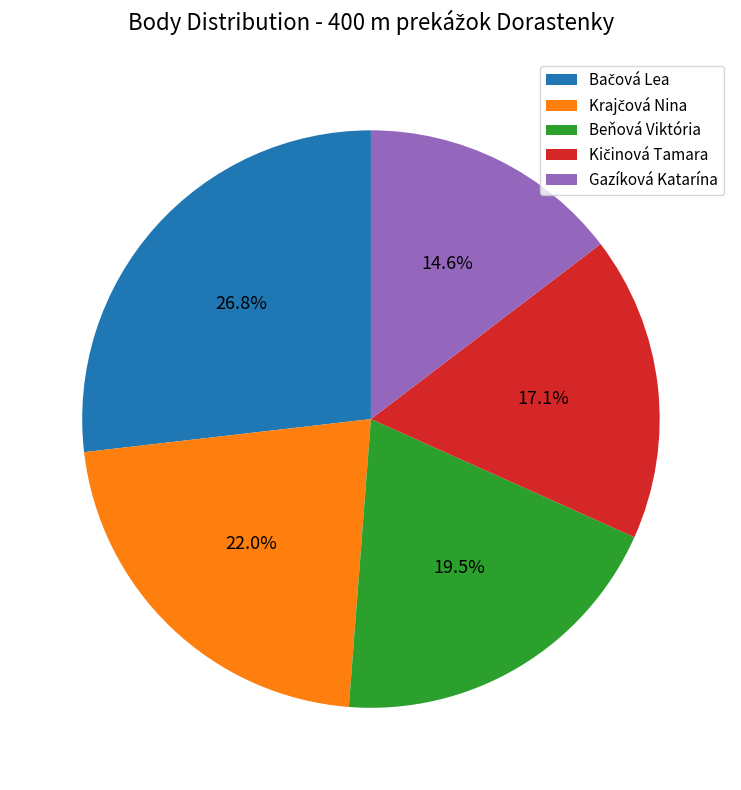

How many segments does this pie chart have?

5